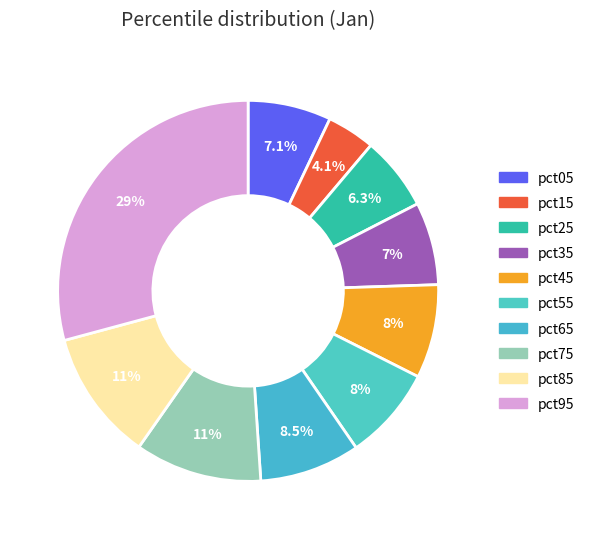

How many slices are in this pie chart?

10